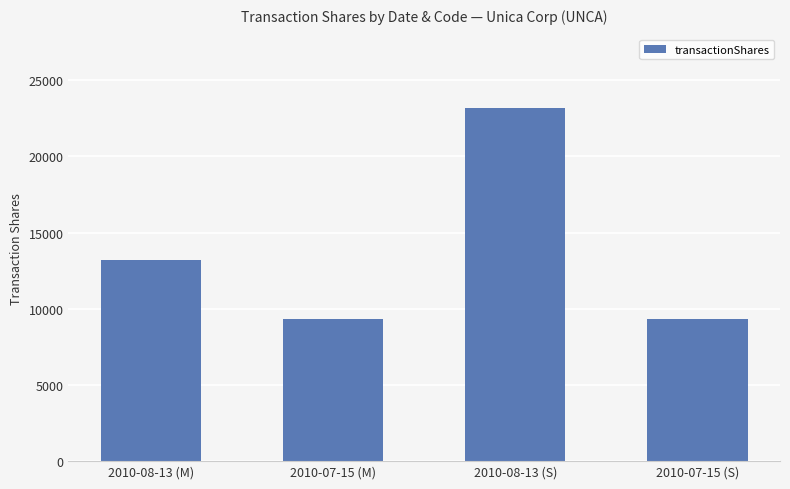

Reading left to right, extract all data points from this chart.

2010-08-13 (M)=13200	2010-07-15 (M)=9300	2010-08-13 (S)=23200	2010-07-15 (S)=9300